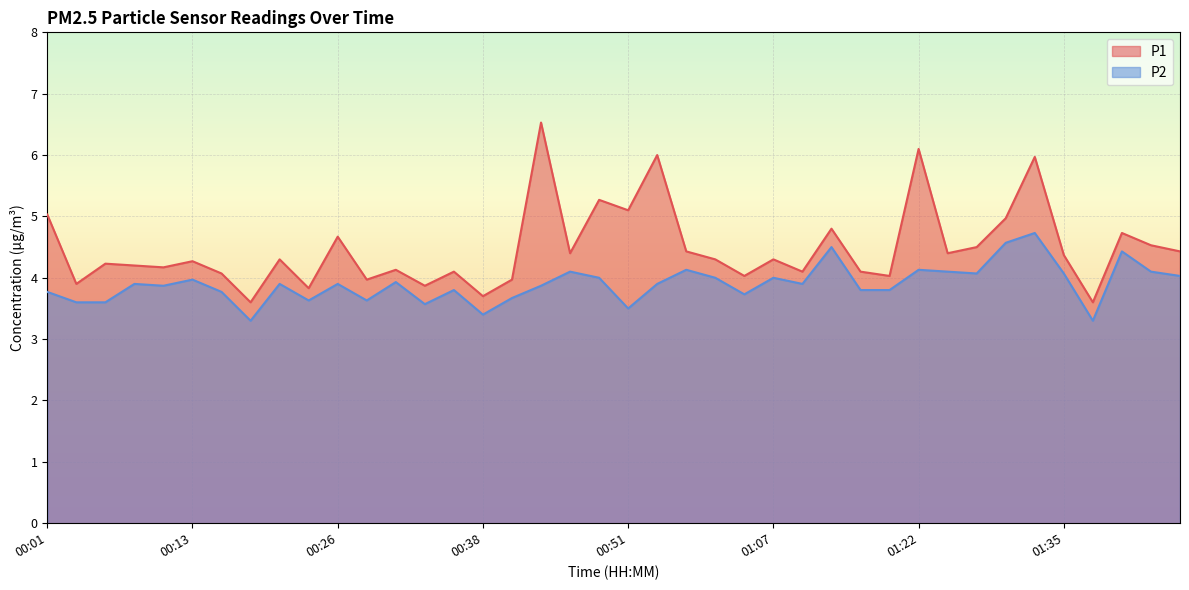

What is the value of the P1 point at the 24th from the left?

4.3